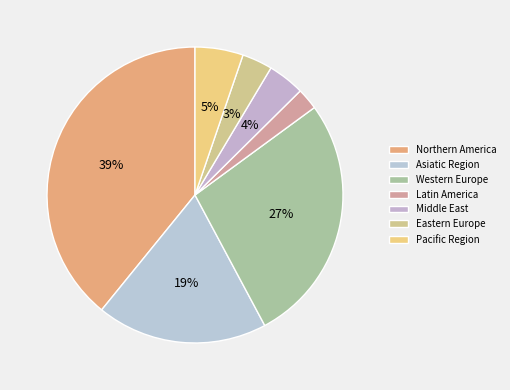

Approximately how many times larger is the value at Northern America compared to Western Europe?

1.4